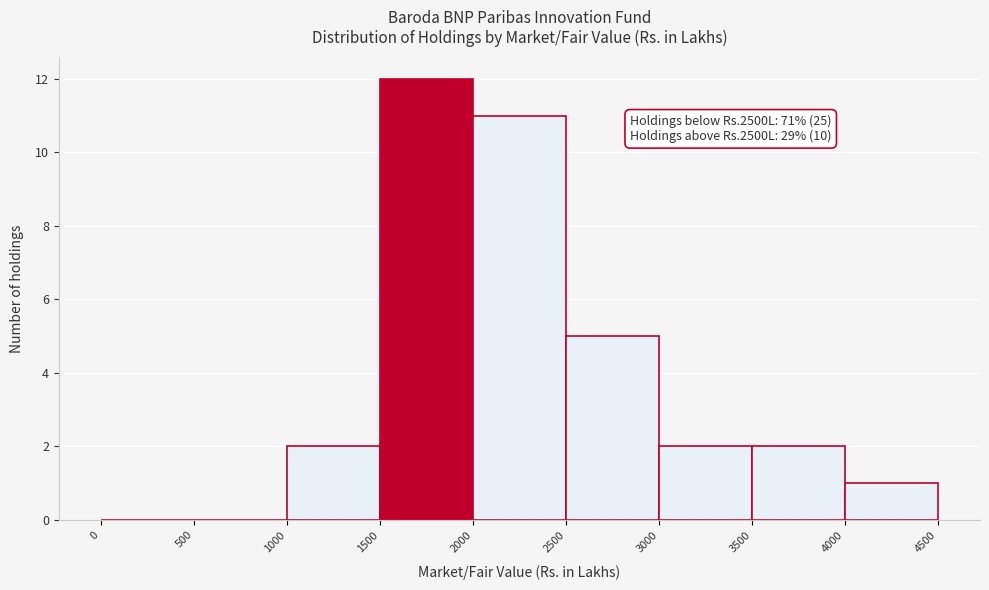

Which range on the x-axis has the tallest bar?

1500 to 2000